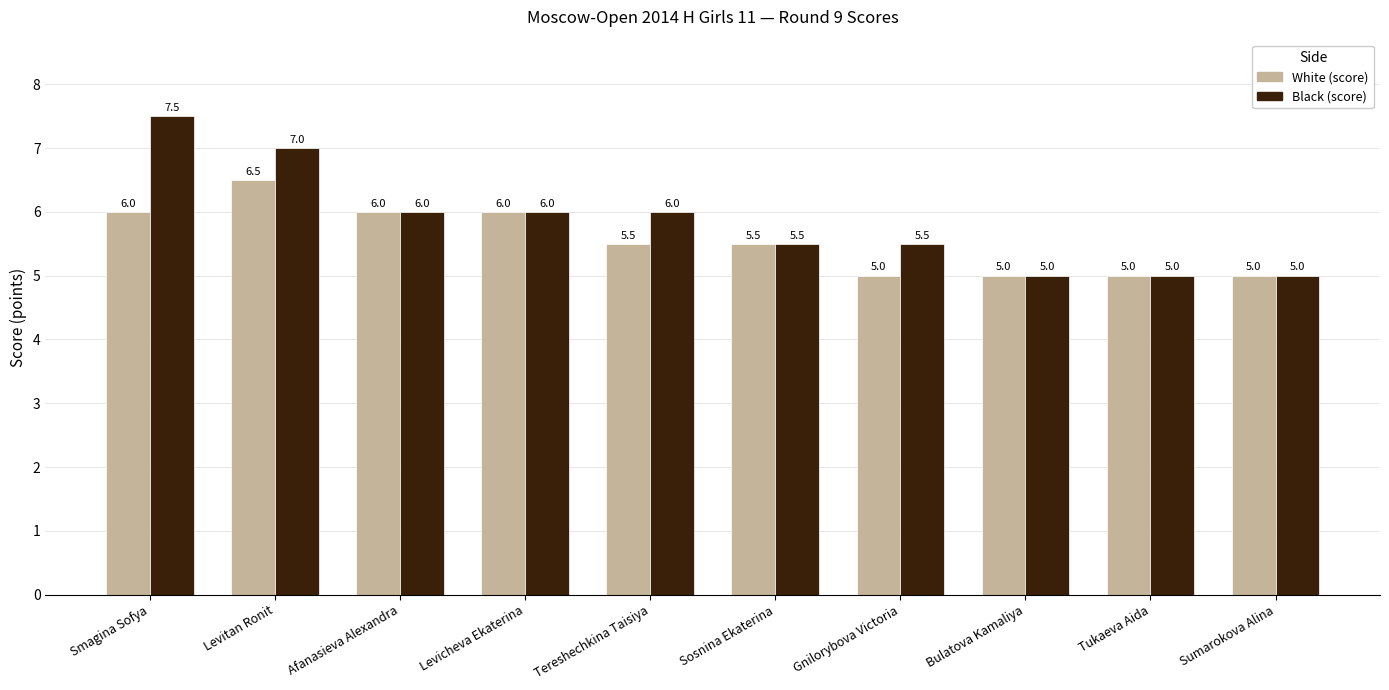

Rank the series by their maximum value, from lowest to highest.

White (score), Black (score)